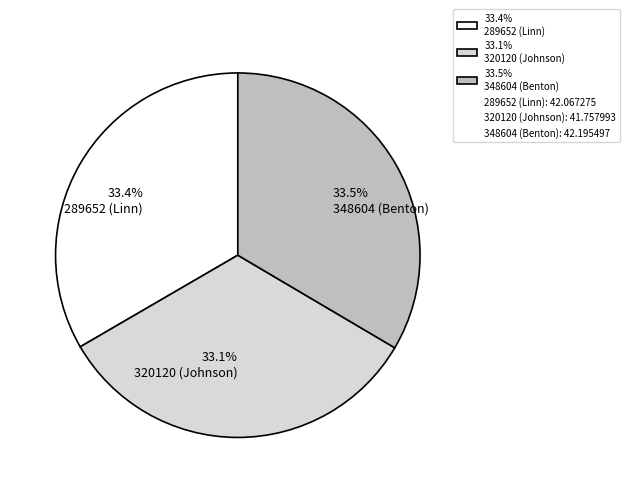

Approximately how many times larger is the value at 33.1% 320120 (Johnson) compared to 33.5% 348604 (Benton)?

1.0